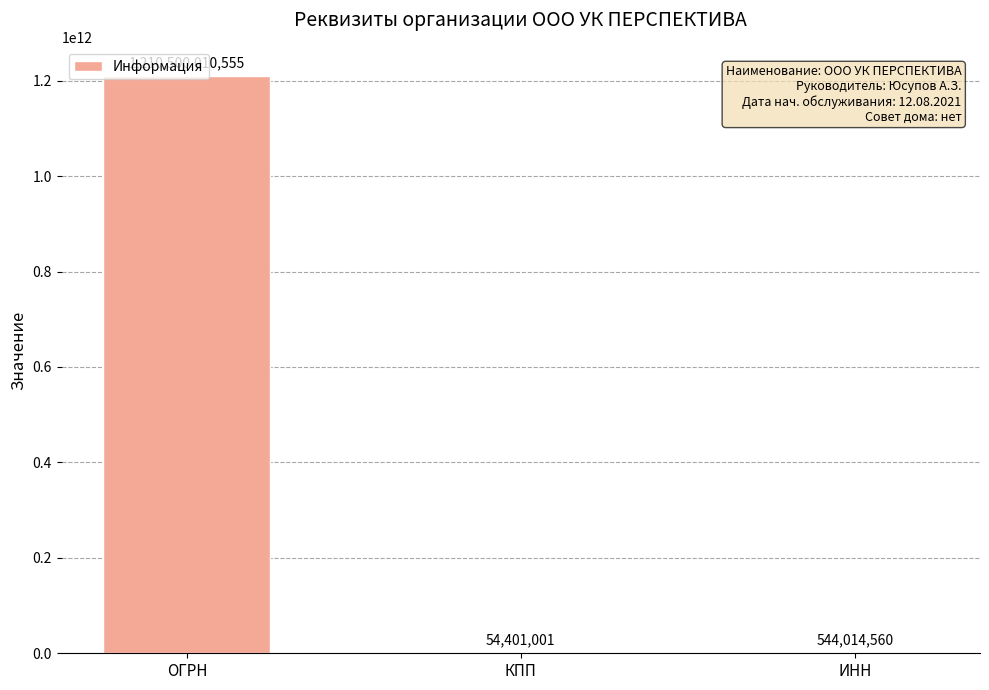

True or false: the data shows 1210500010555 at ОГРН.

True